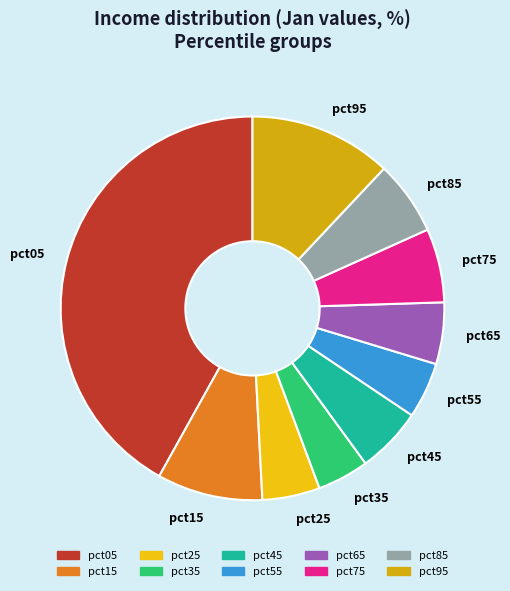

Is the sum of pct15 and pct85 greater than half?

No